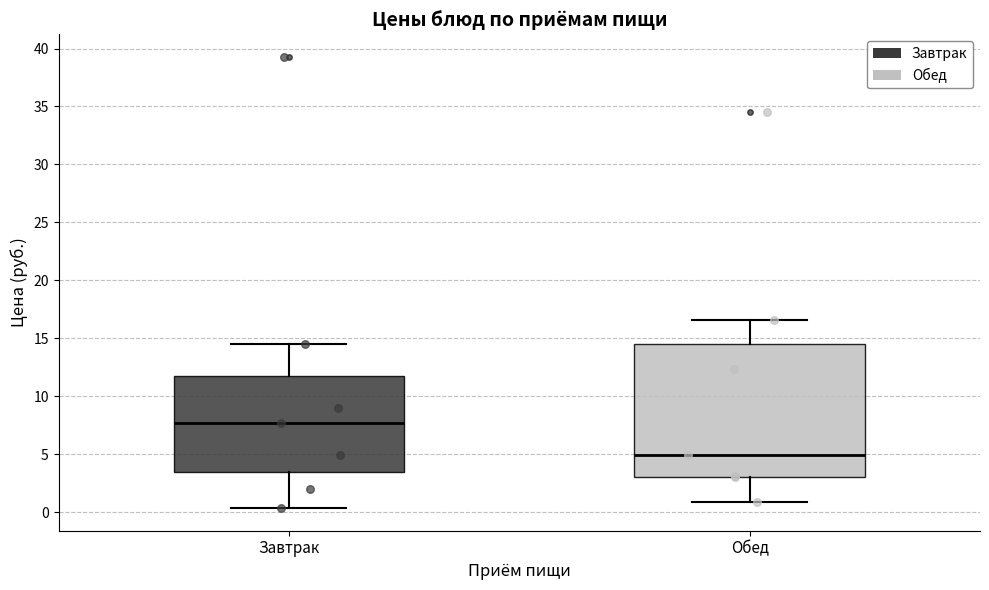

Reading left to right, read every box against the y-axis: the position of its median line, the range the box covers, and the ends of its whiskers. The values are not printed on the chart, so give them approximately, as read against the axis.

Завтрак: median 7.5, box 3.5 to 12.0, whiskers 0.5 to 14.5
Обед: median 5.0, box 3.0 to 14.5, whiskers 1.0 to 16.5